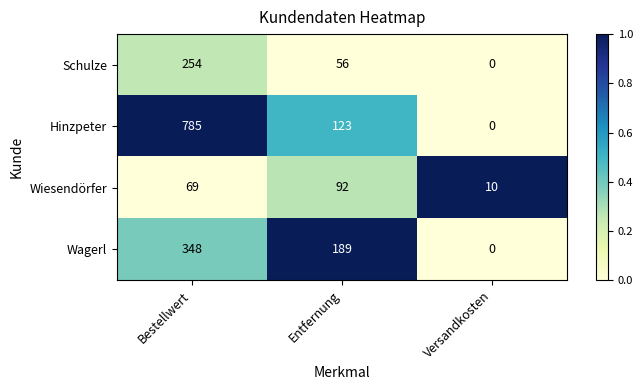

Which series has the widest spread of values?

Hinzpeter